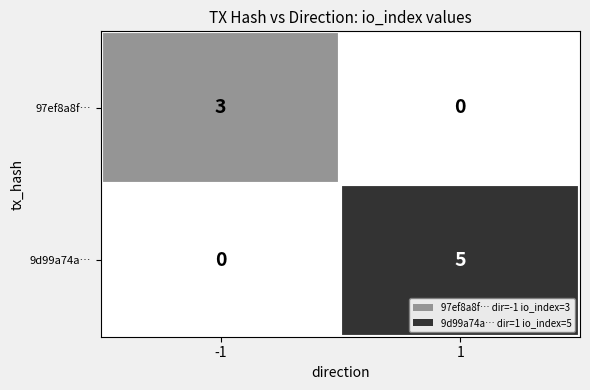

Which series has the largest total across all categories?

9d99a74a…